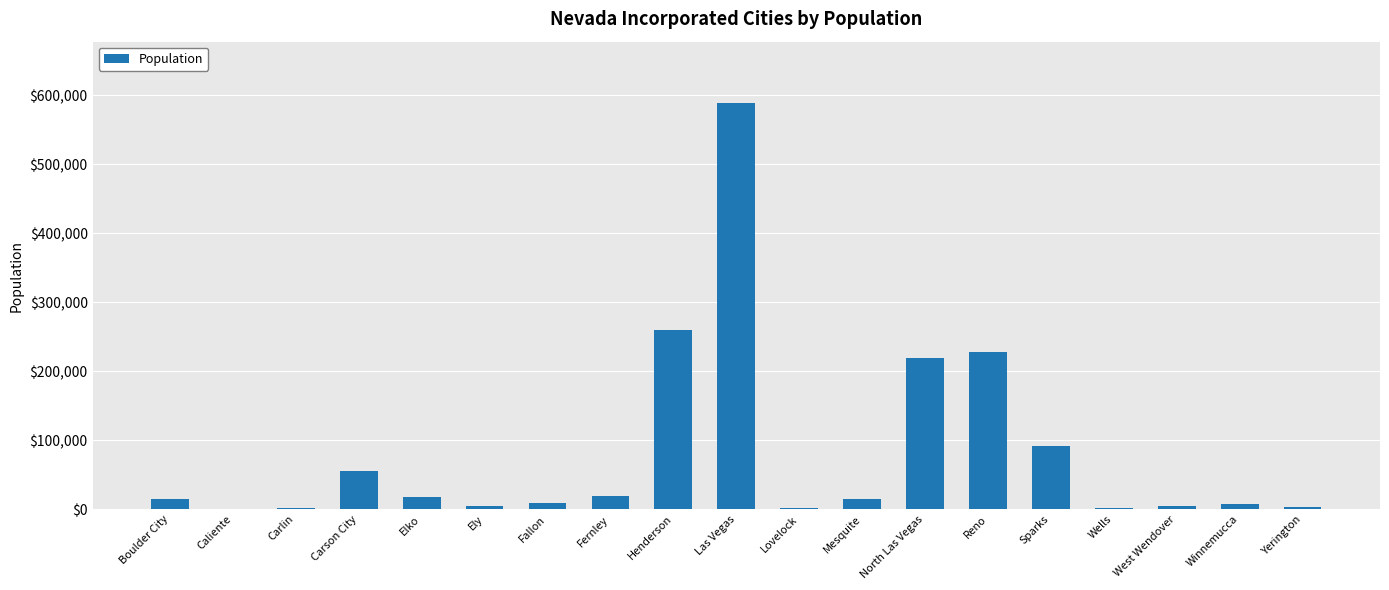

What is the average value?

81344